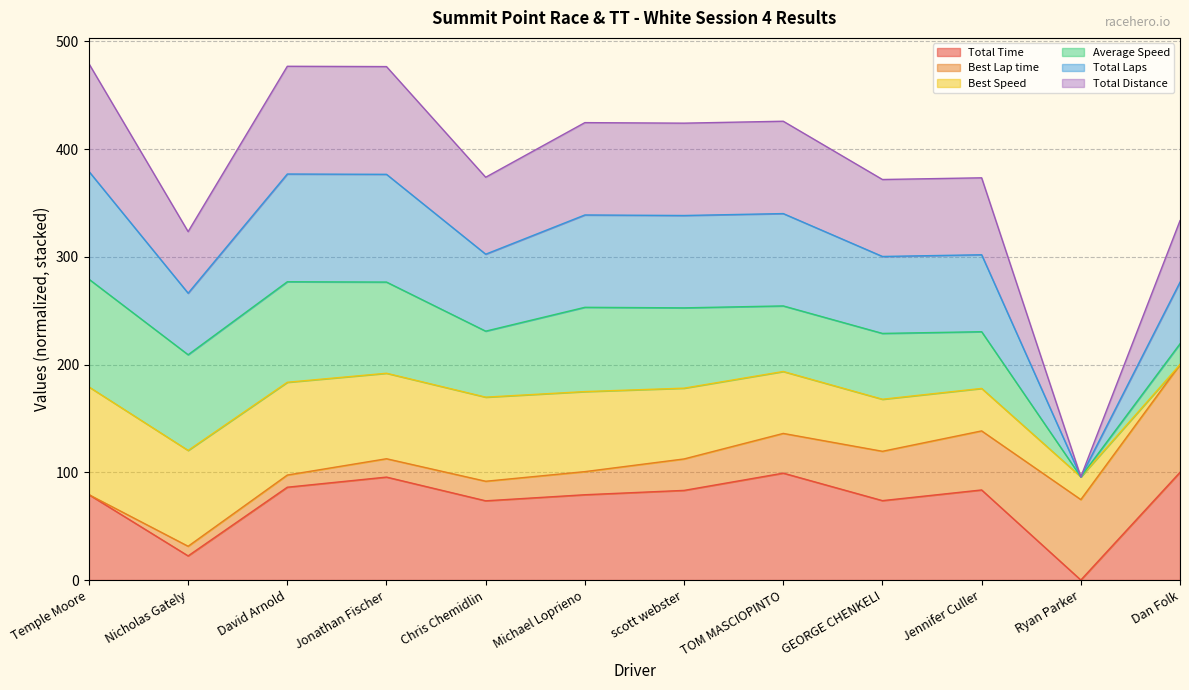

Does the chart have visible grid lines?

Yes